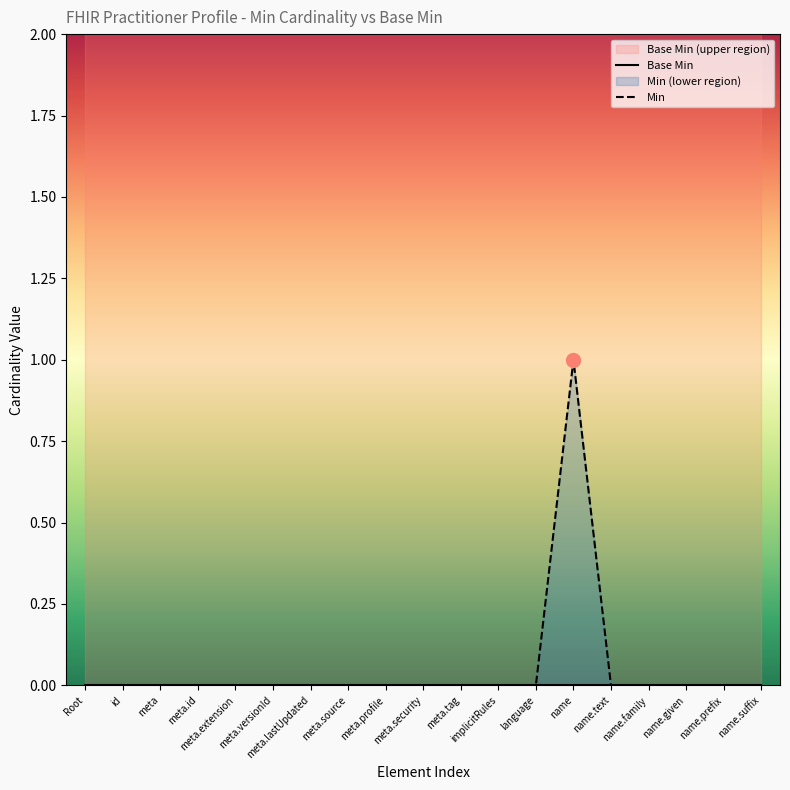

How many interior local peaks (higher than both neighbors) does the data have?

1